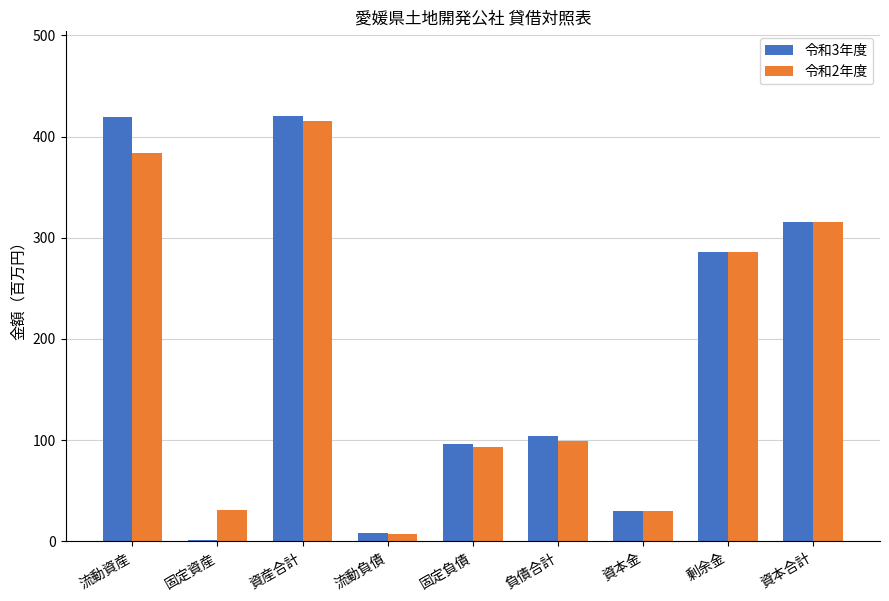

At which category is the sum across all series the highest?

資産合計